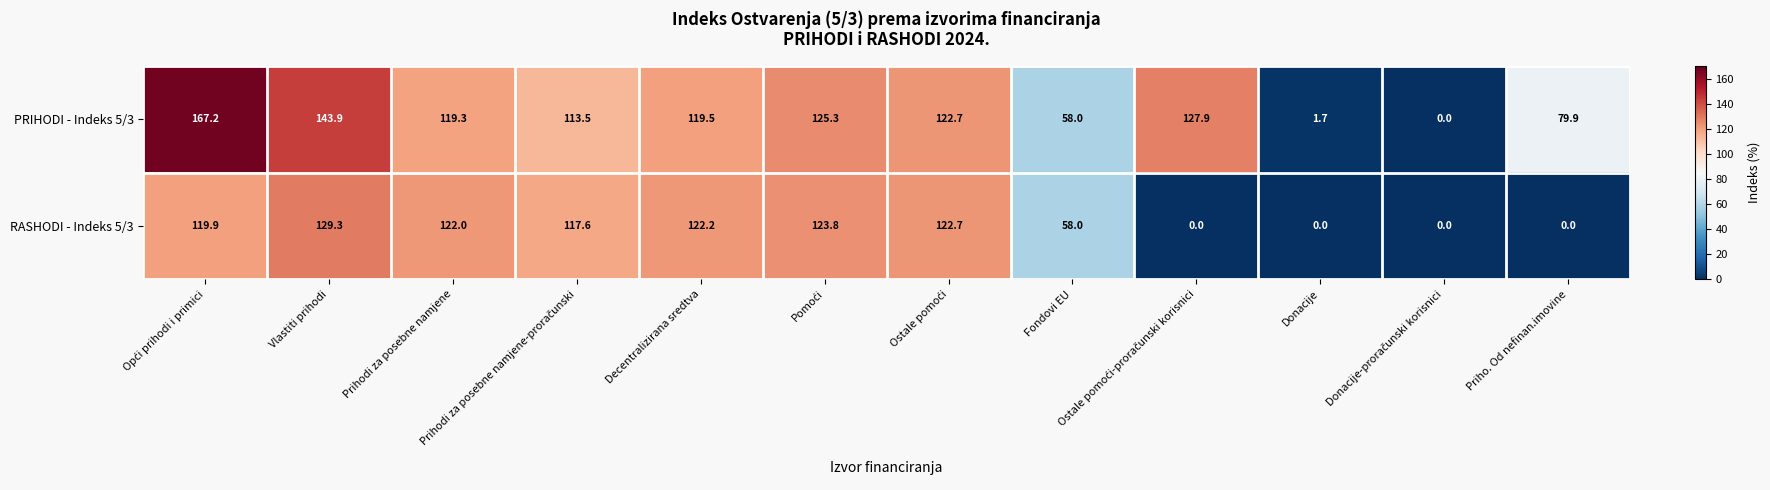

Which series has the largest total across all categories?

PRIHODI - Indeks 5/3